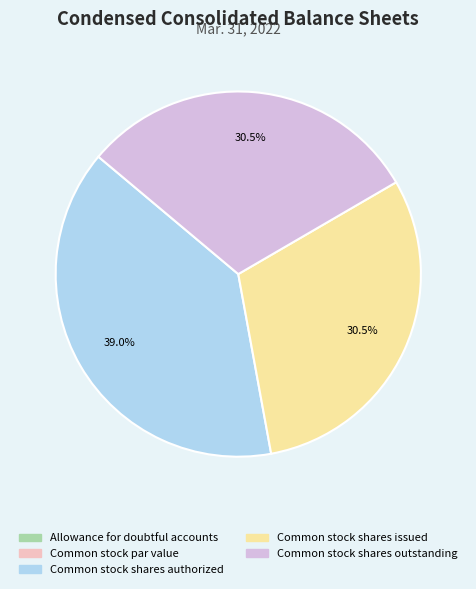

What percentage is NOT represented by Common stock shares authorized?

61.0%